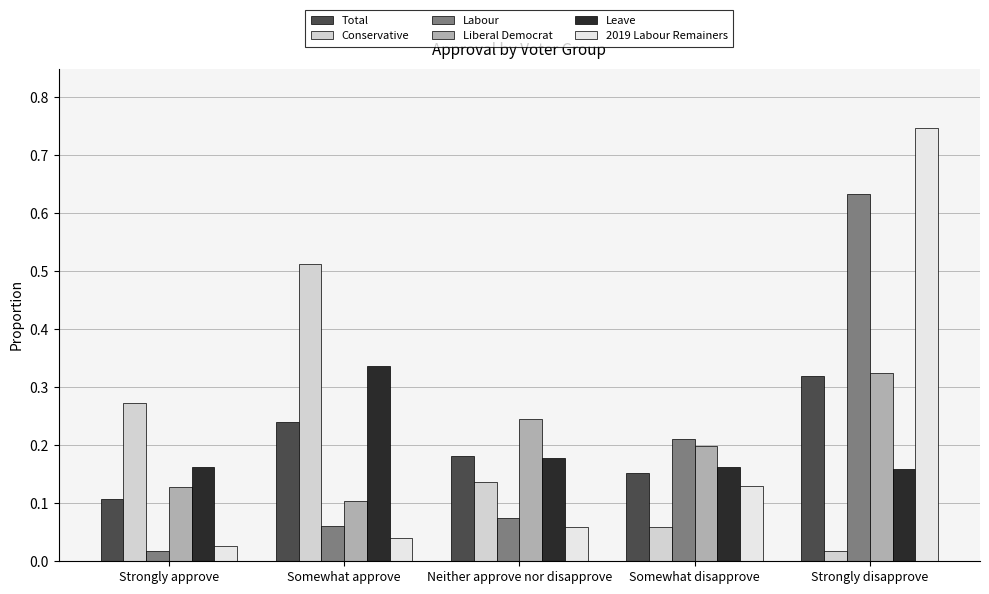

The Conservative series shows 0.0 at Strongly disapprove. True or false?

True